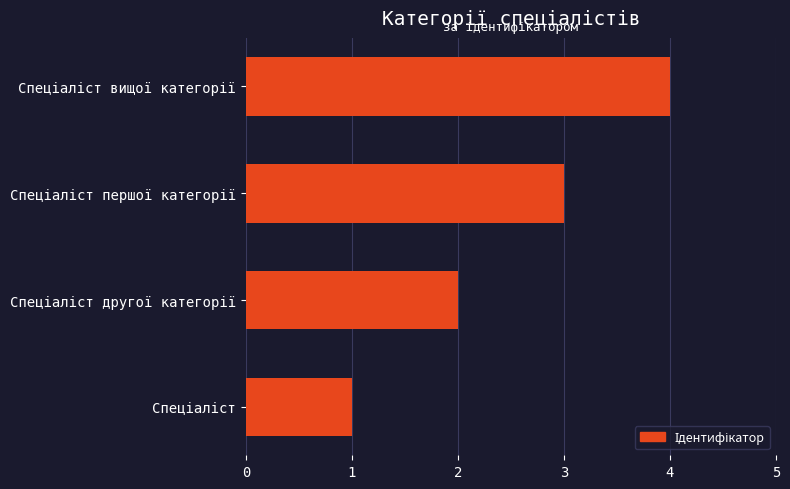

What is the maximum value shown in the chart?

4